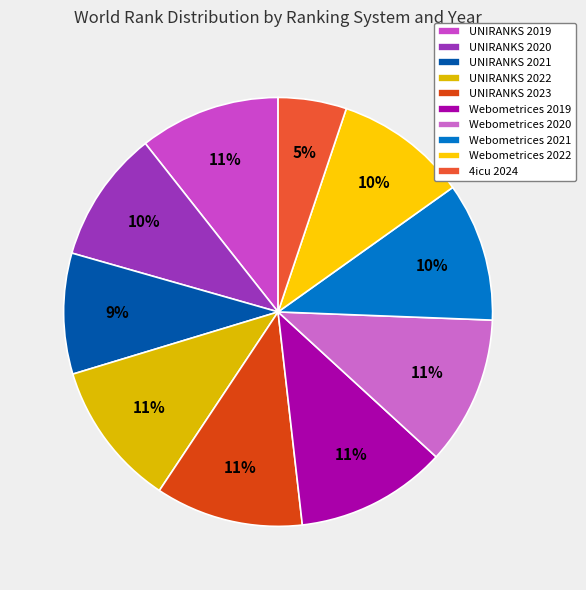

How many slices are in this pie chart?

10